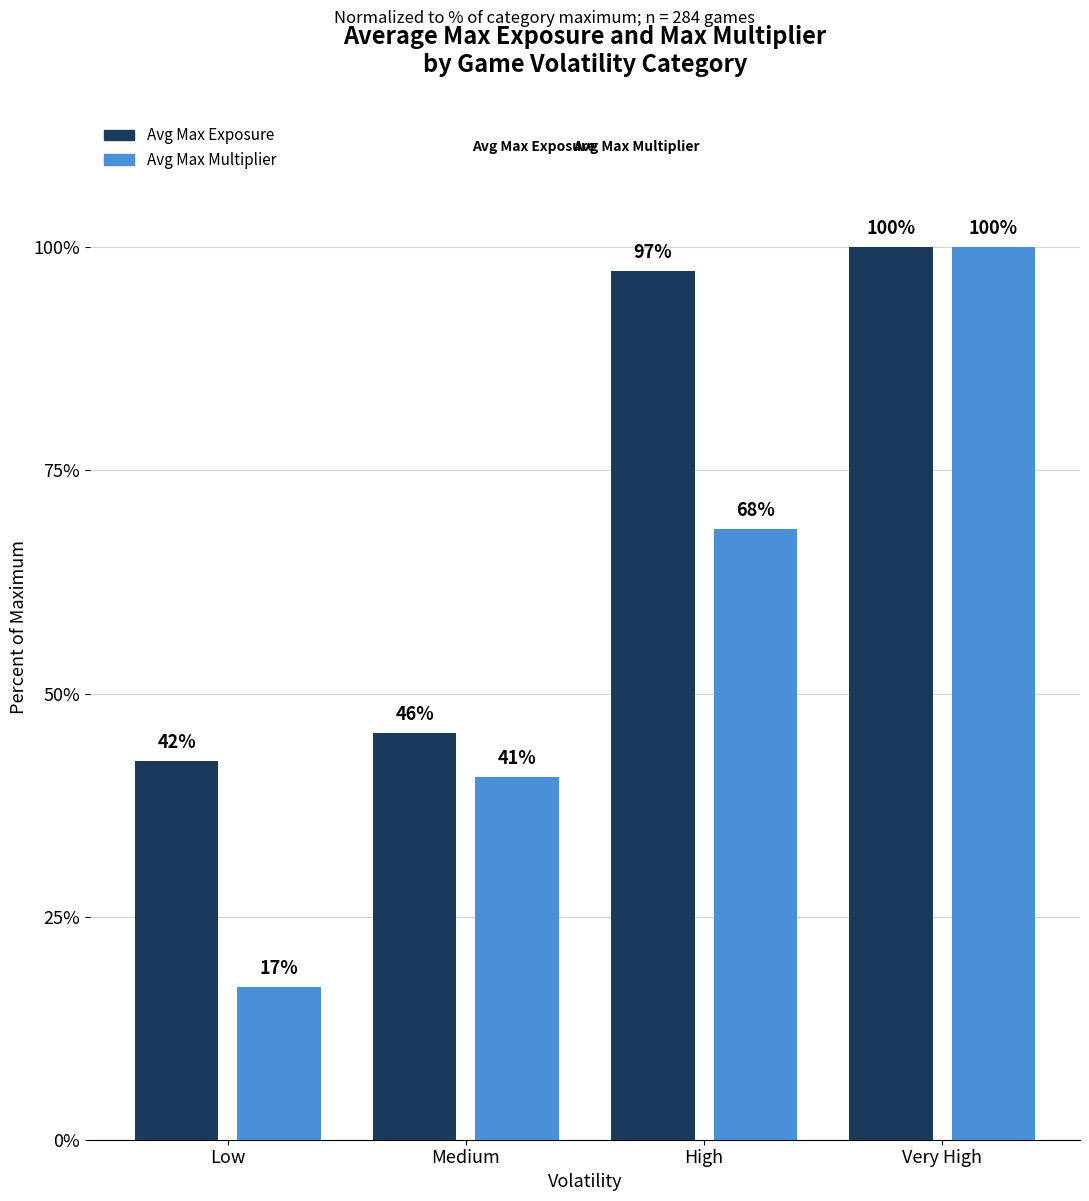

Which category has the highest value across all series?

Very High